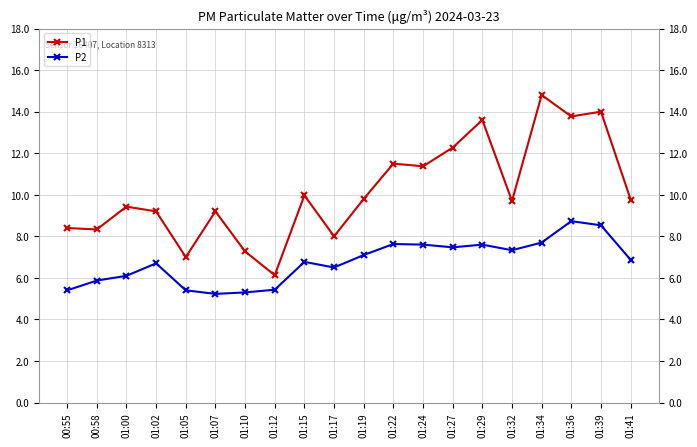

List the series in order of their peak value, lowest first.

P2, P1